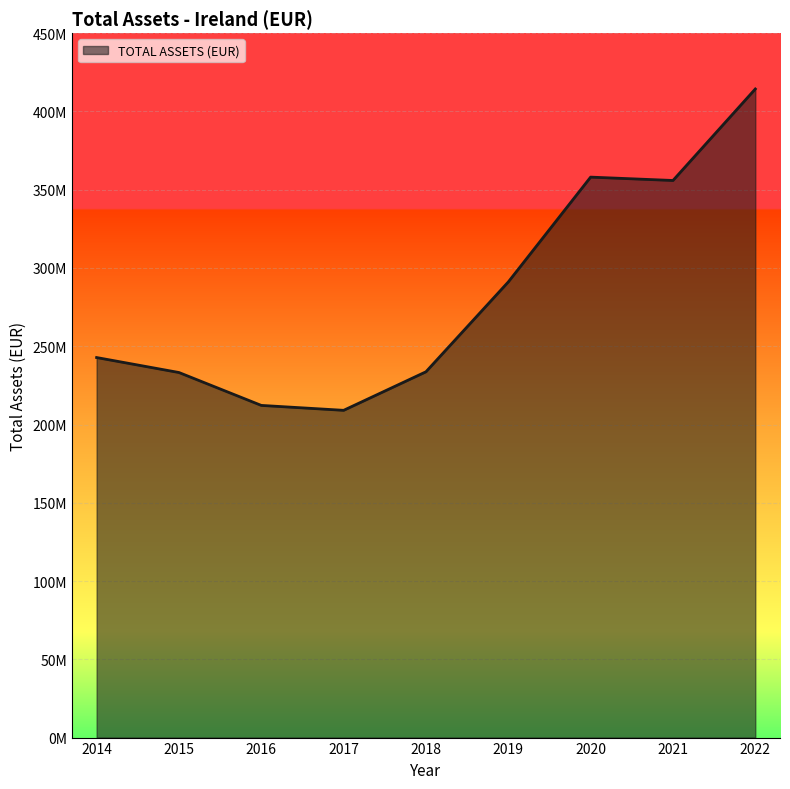

What is the sum of all values?

2550290224.4